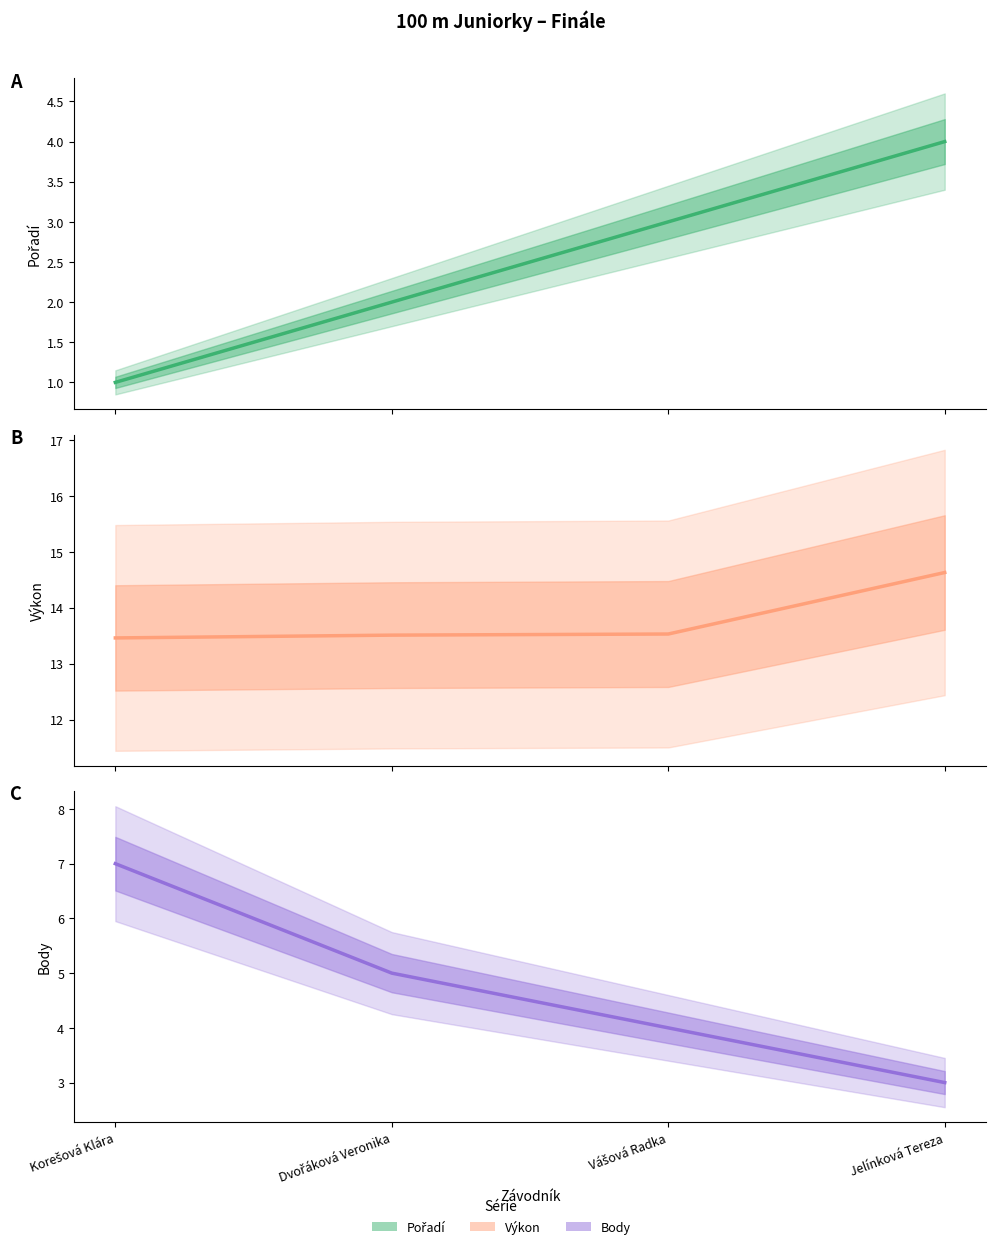

True or false: Pořadí and Výkon intersect in this chart.

False